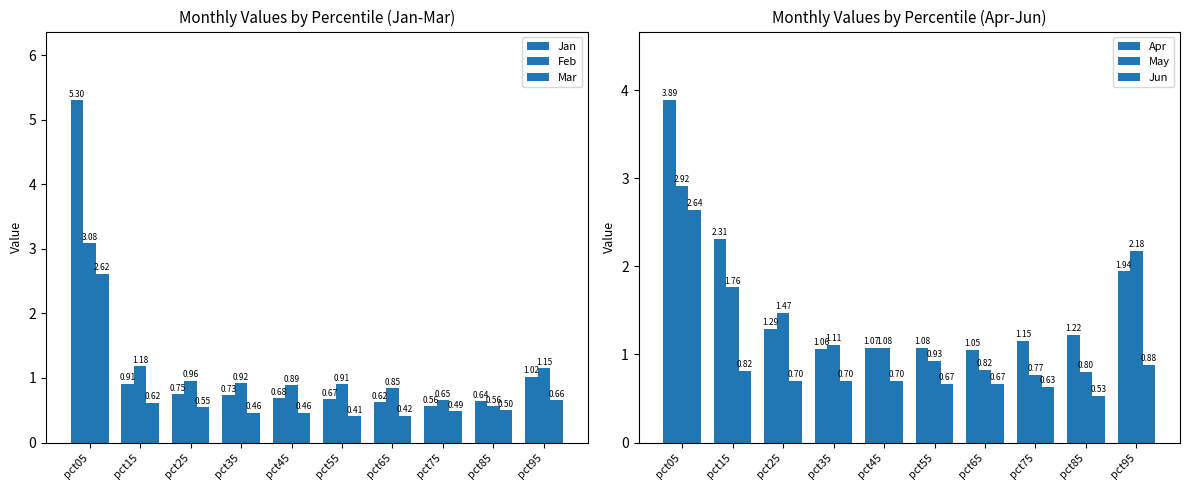

What are all the series names shown in the legend?

Jan, Feb, Mar, Apr, May, Jun